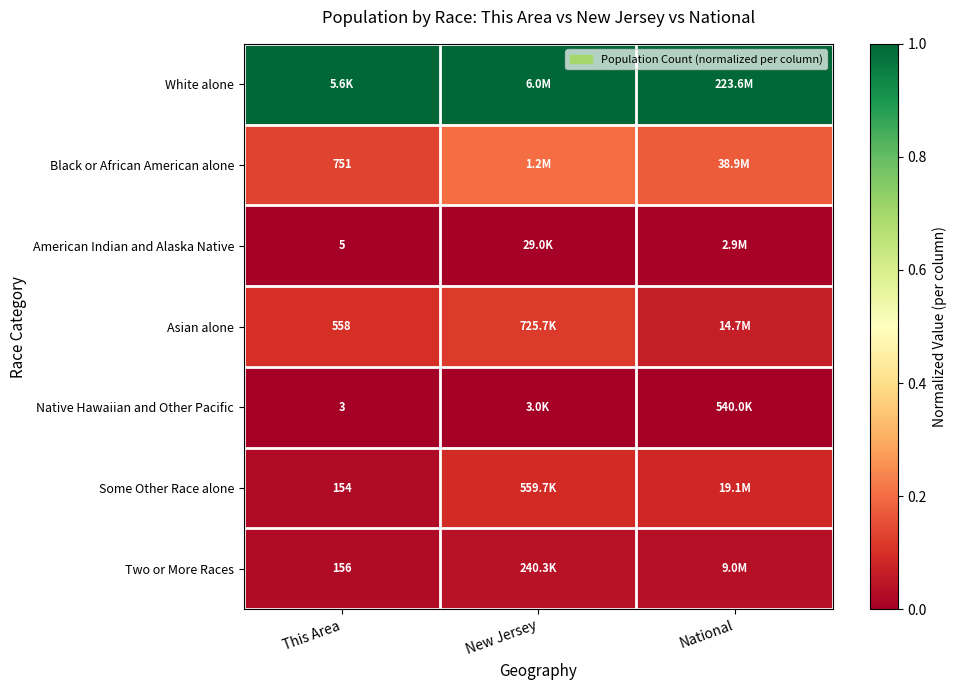

Is the value of Native Hawaiian and Other Pacific at This Area greater than the value of Two or More Races at This Area?

No